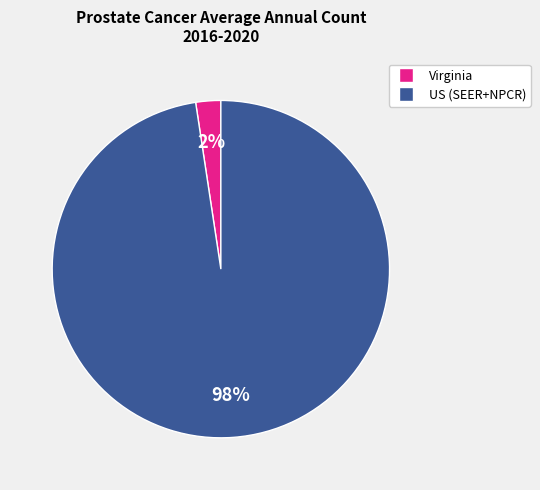

Which has a higher value, US (SEER+NPCR) or Virginia?

US (SEER+NPCR)